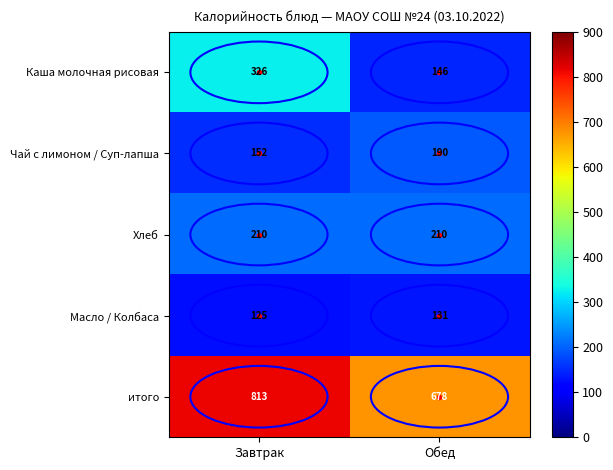

List the series in order of their peak value, highest first.

итого, Каша молочная рисовая, Хлеб, Чай с лимоном / Суп-лапша, Масло / Колбаса